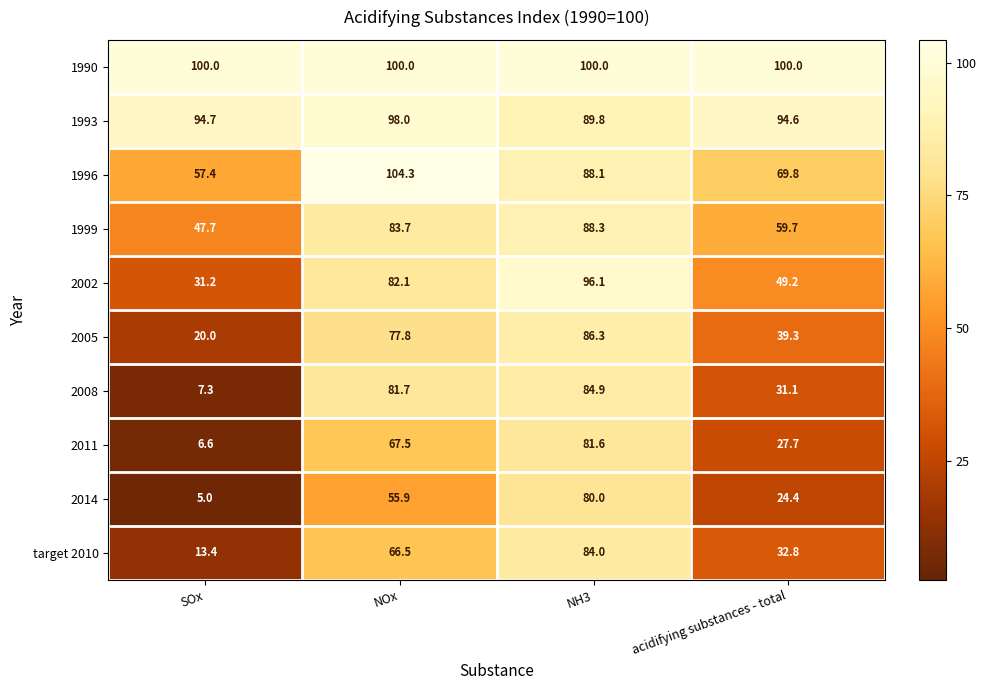

Is it true that 2011 equals 27.7 at acidifying substances - total?

True